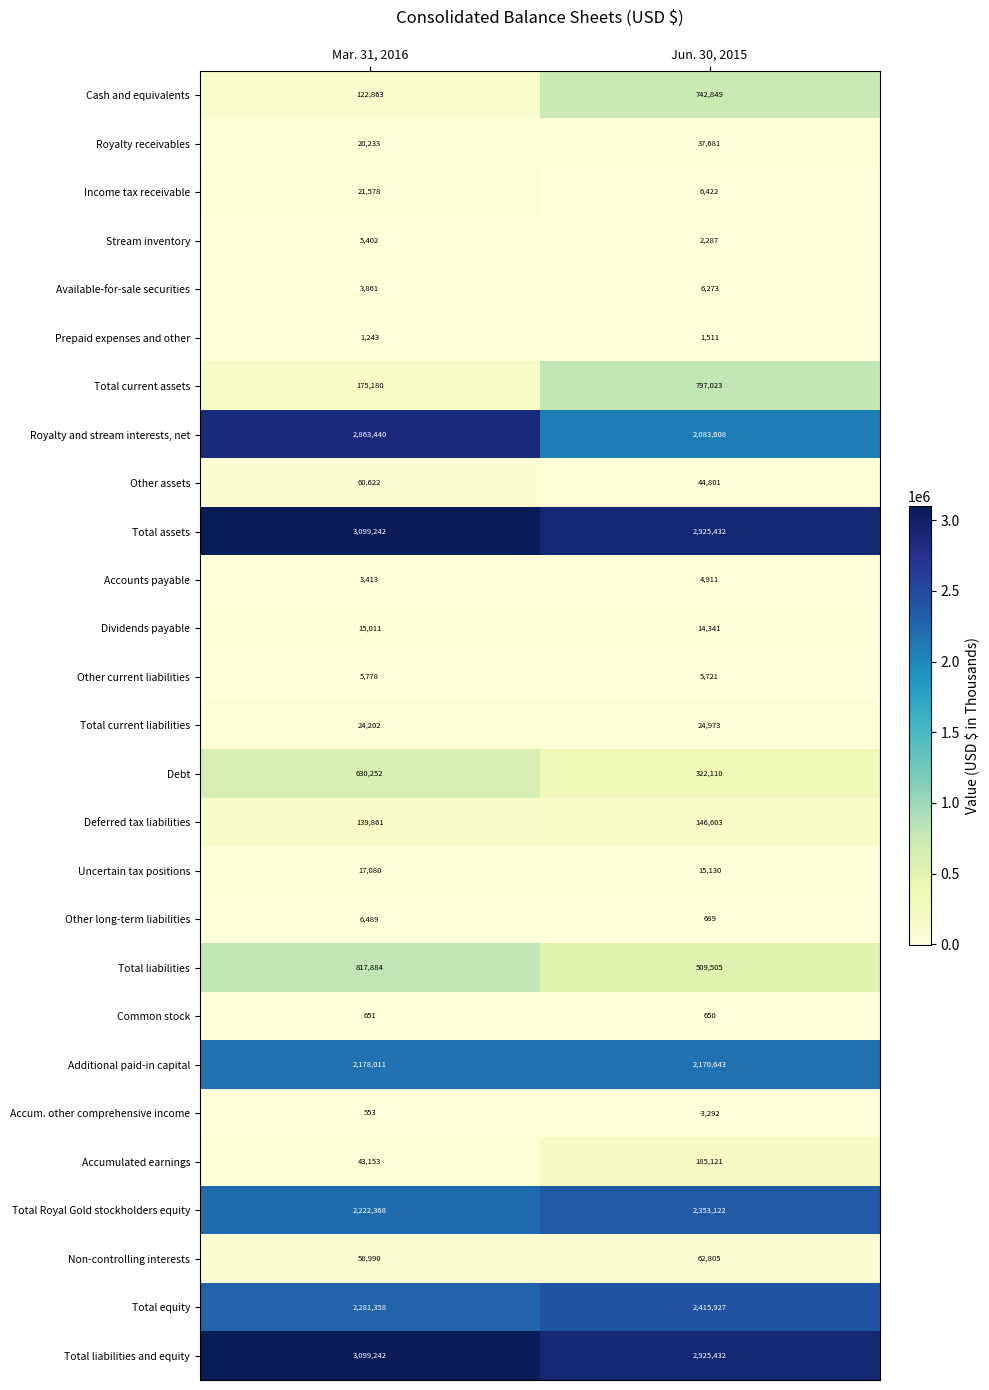

The Available-for-sale securities series shows 6273 at Jun. 30, 2015. True or false?

True